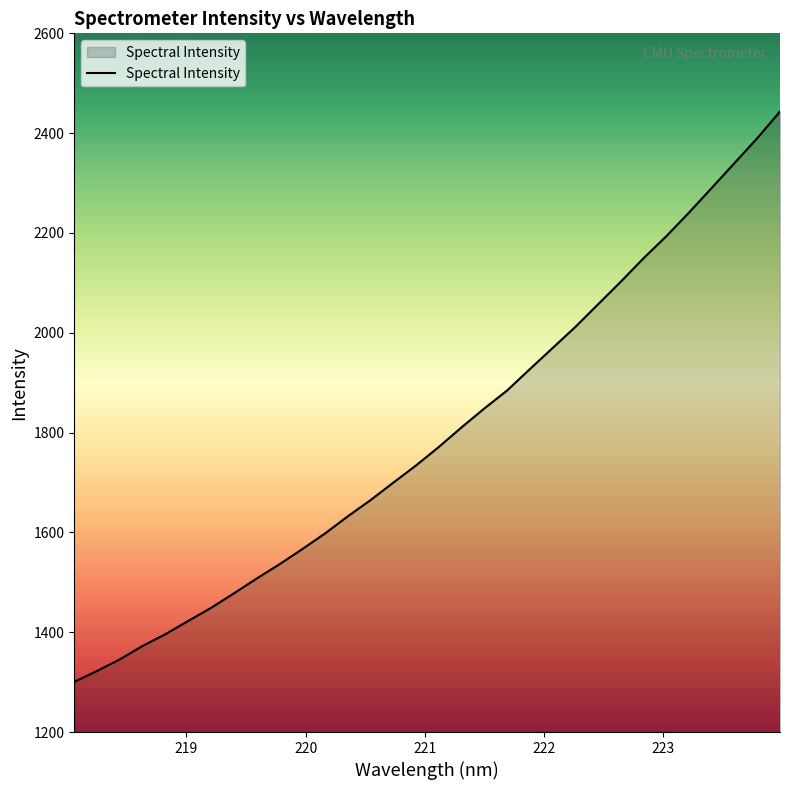

What is the minimum value shown in the chart?

1300.5